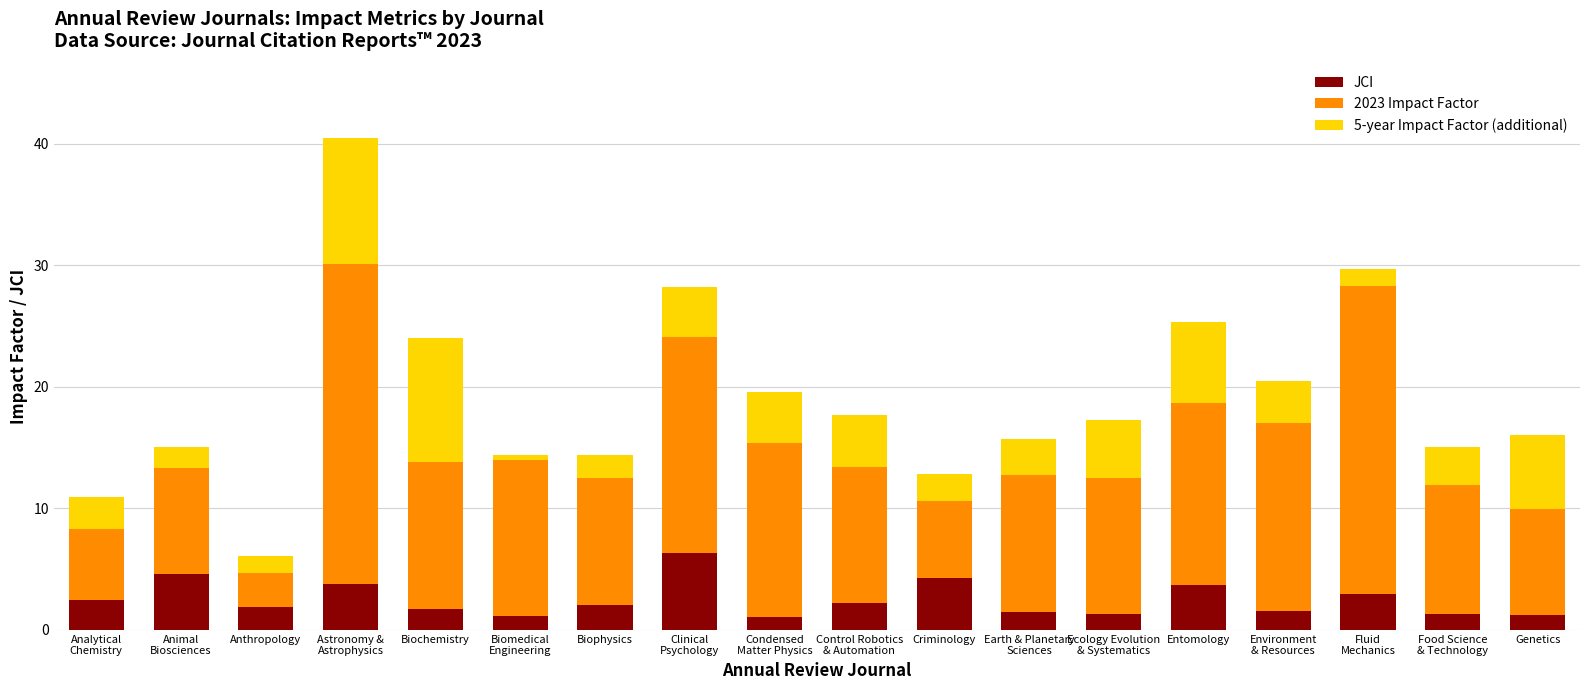

What is the sum of the JCI values at Genetics and Criminology?

5.6